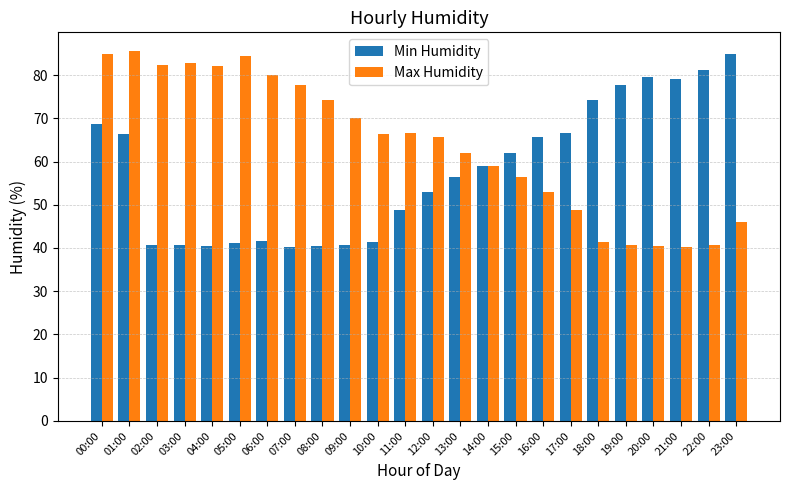

The value of Max Humidity at 14:00 is 29.2. True or false?

False